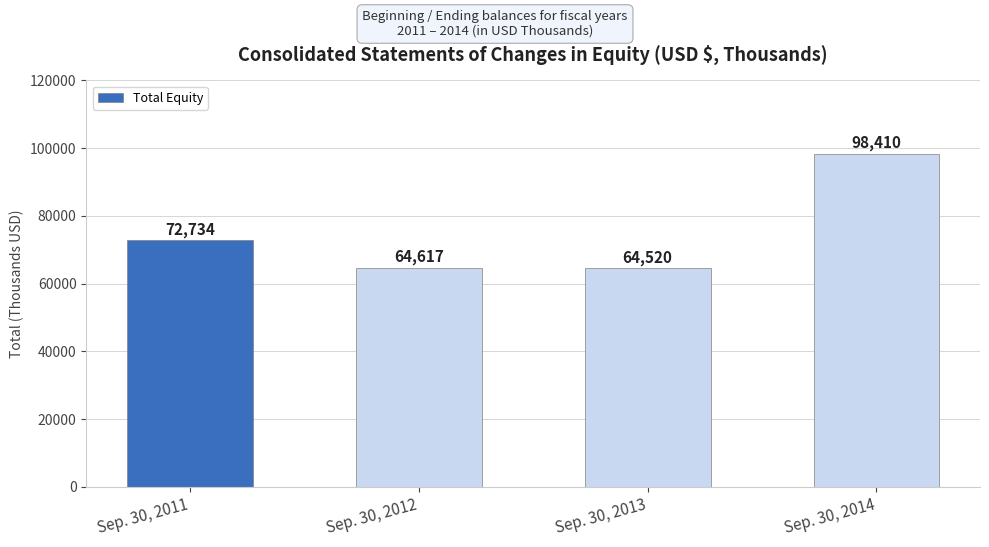

Approximately how many times larger is the value at Sep. 30, 2013 compared to Sep. 30, 2014?

0.7